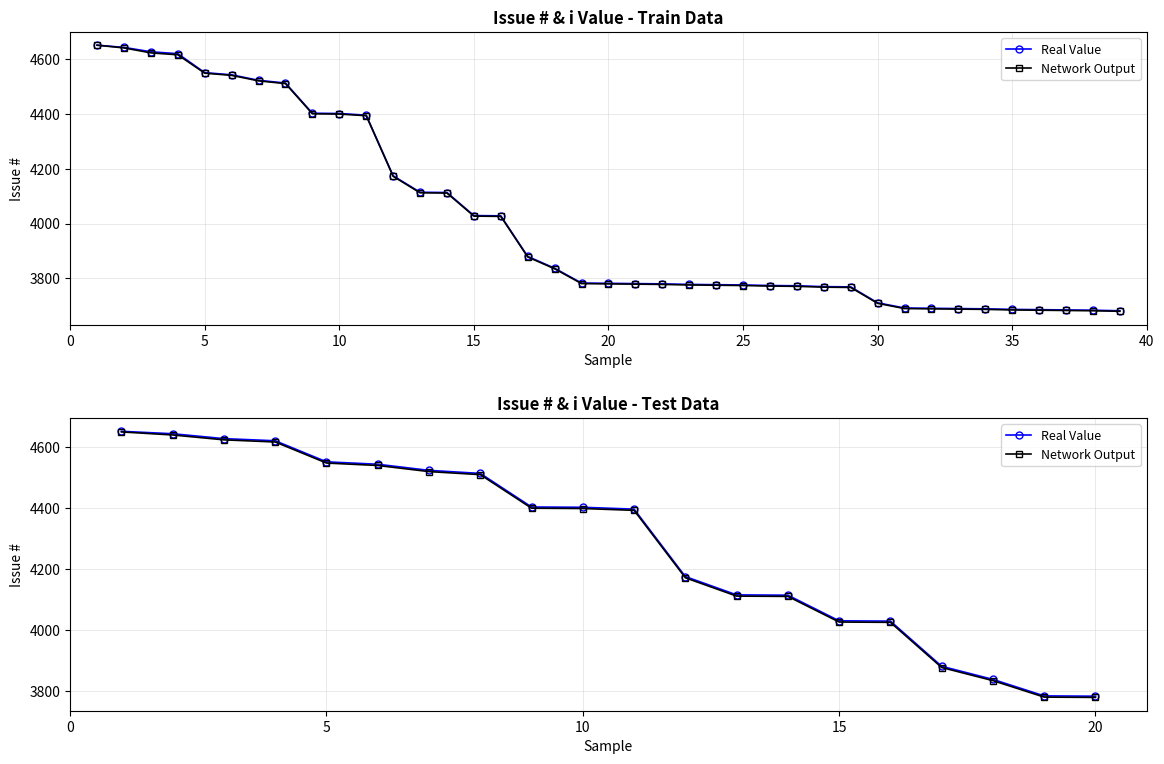

What is the difference between the maximum and minimum values in the Network Output series?

870